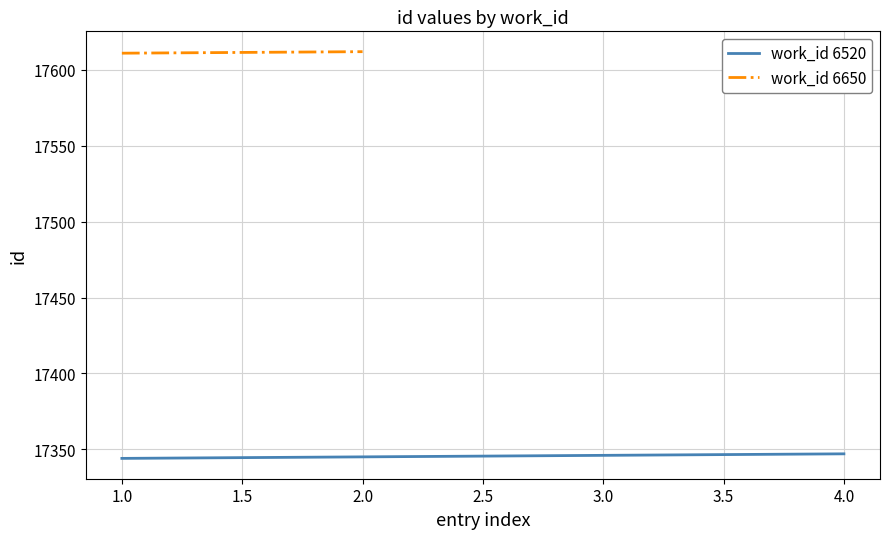

What is the difference between the maximum and minimum values?

3